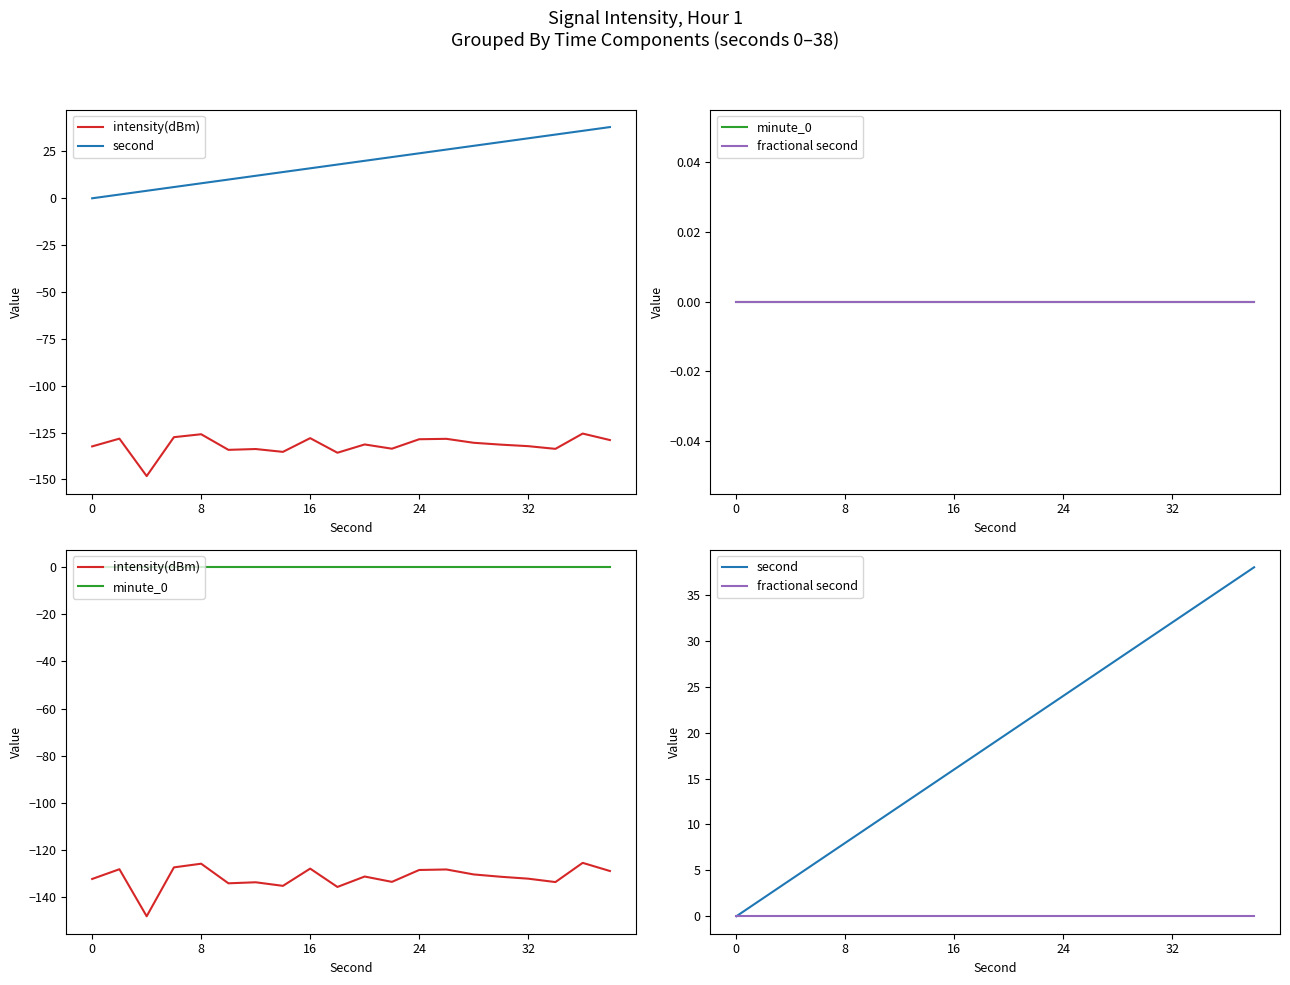

What are all the series names shown in the legend?

intensity(dBm), second, minute_0, fractional second